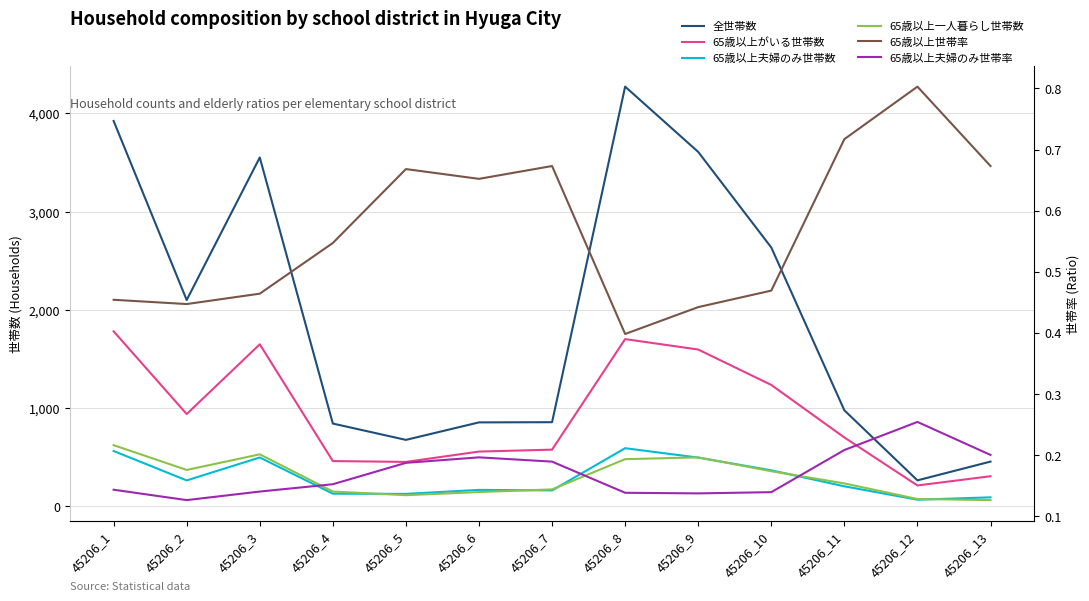

How many values in the 65歳以上一人暮らし世帯数 series exceed 233?

6